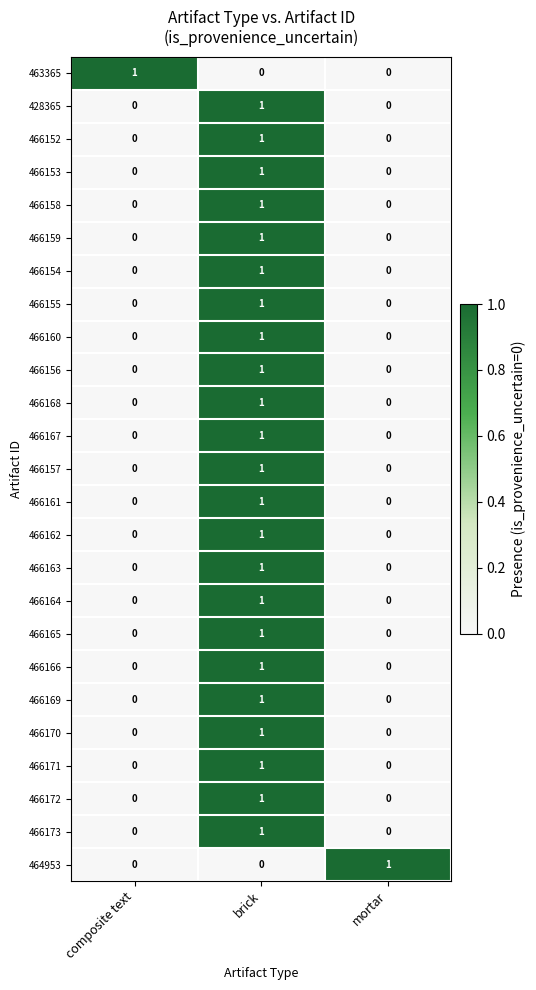

How many categories are shown in the chart?

3